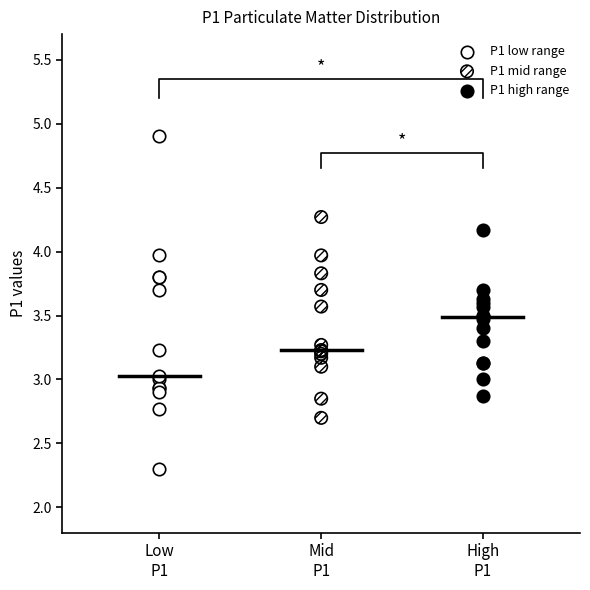

Which series reaches the maximum Y coordinate?

P1 low range